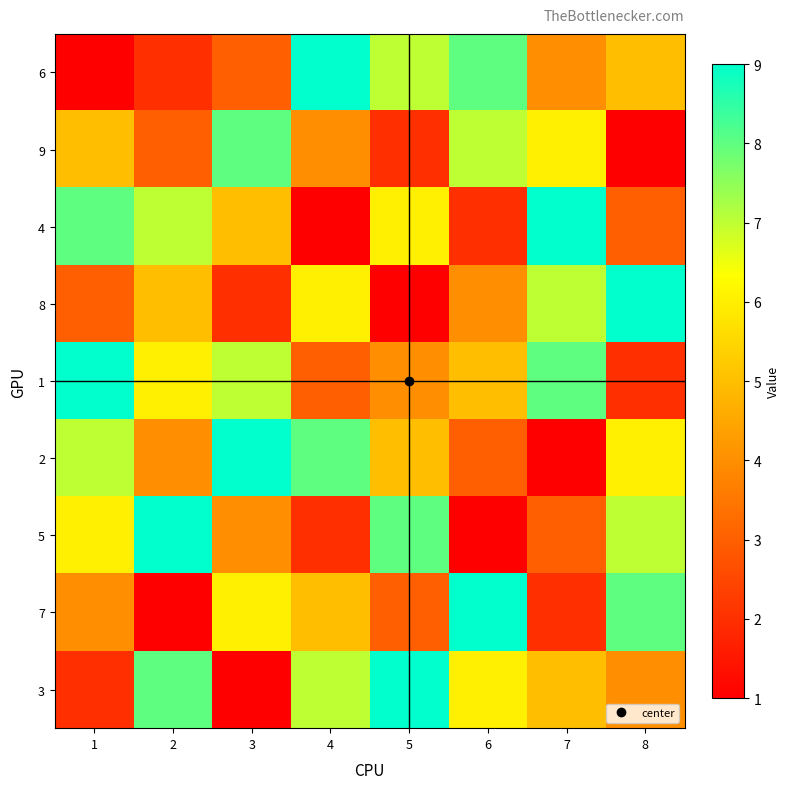

What is the minimum value shown in the chart?

1